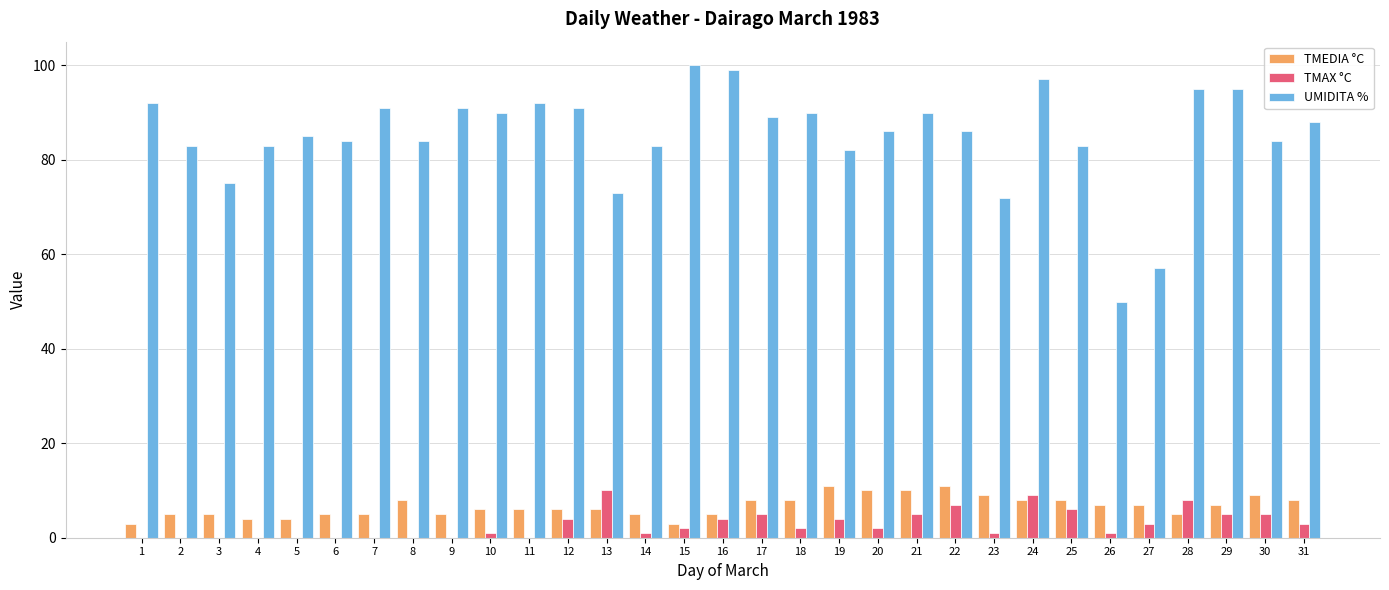

What are all the series names shown in the legend?

TMEDIA °C, TMAX °C, UMIDITA %